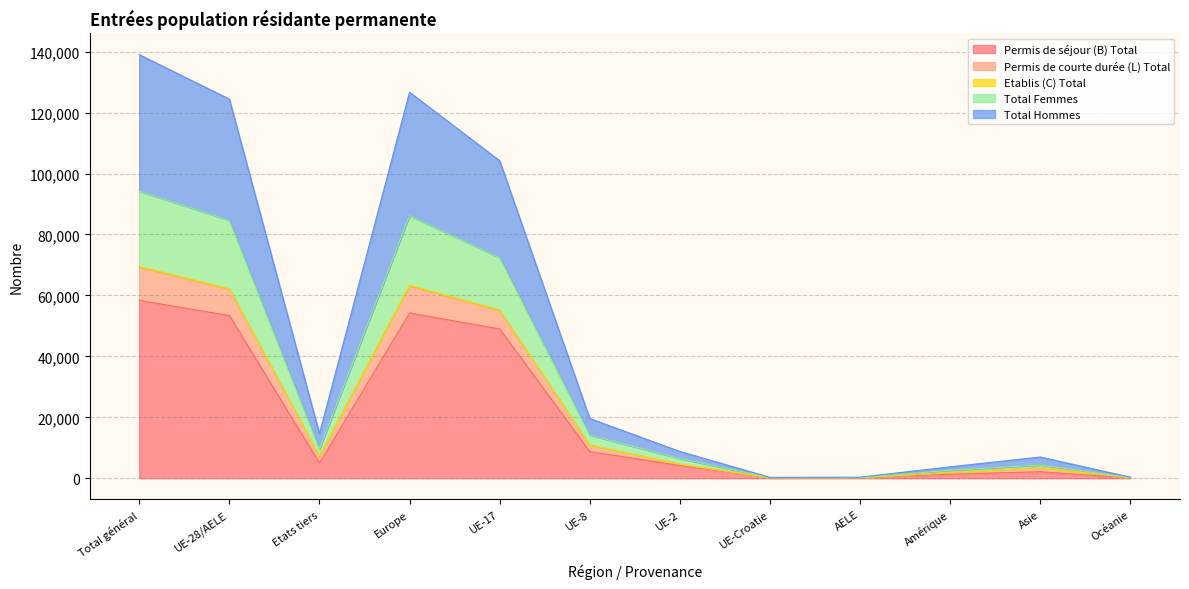

In Total Femmes, how many points are lower than both neighbors (excluding endpoints)?

2